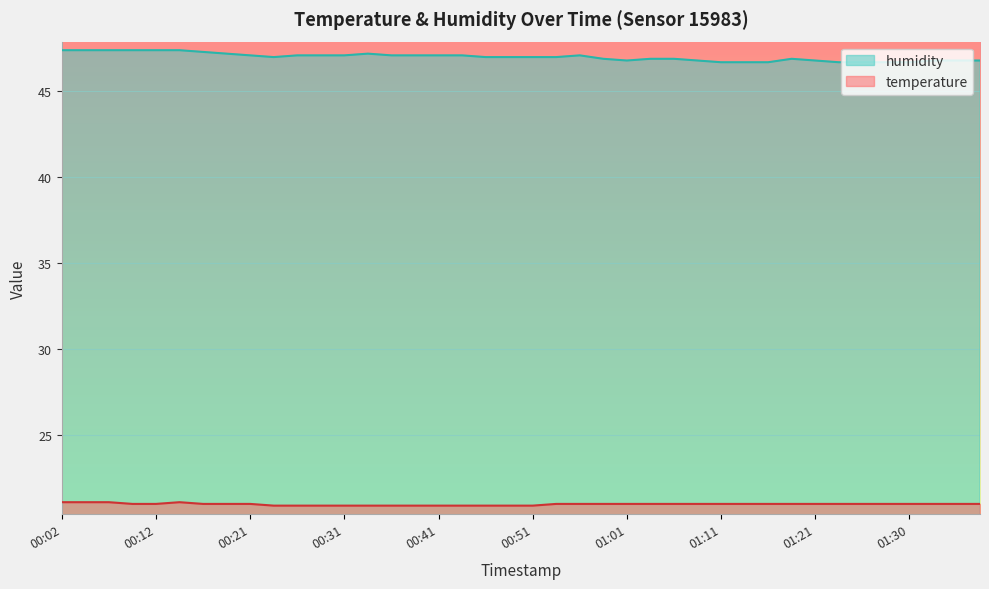

What is the label of the 20th point from the right?

00:51